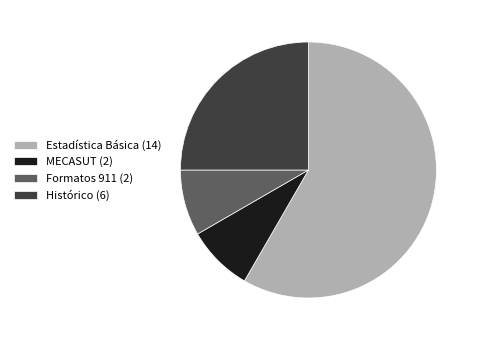

Count the number of slices in the pie.

4